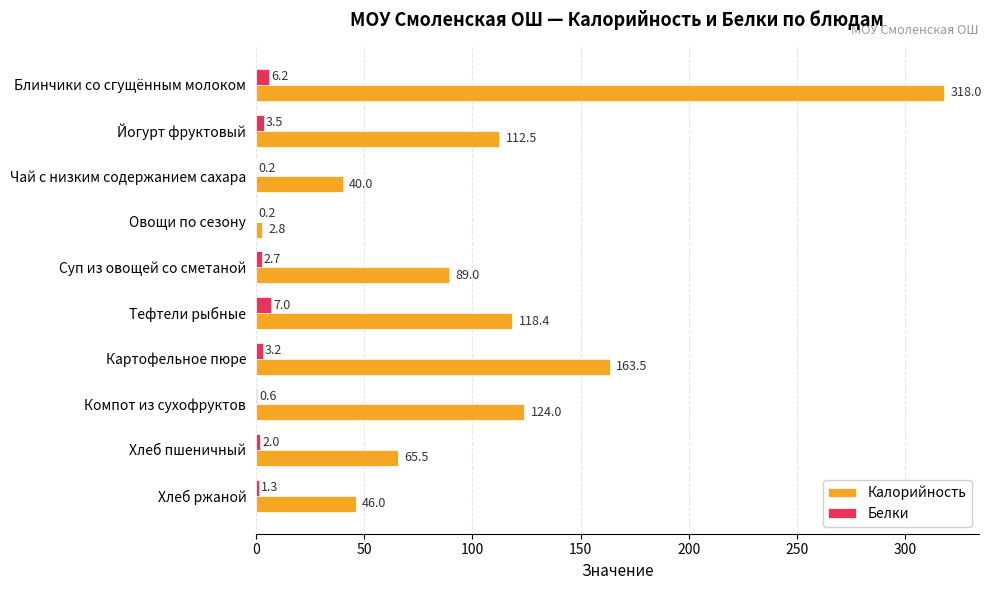

What is the sum of the Калорийность values at Блинчики со сгущённым молоком and Картофельное пюре?

481.5